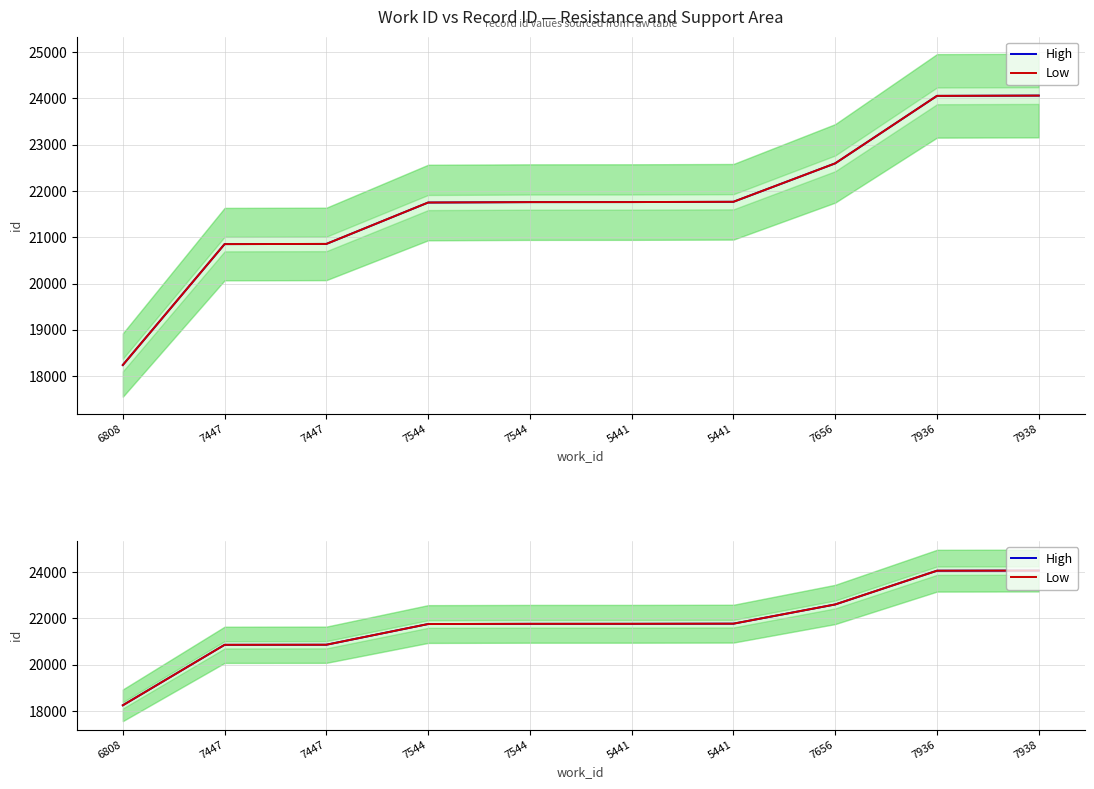

True or false: High has more than 1 points higher than both neighbors.

False